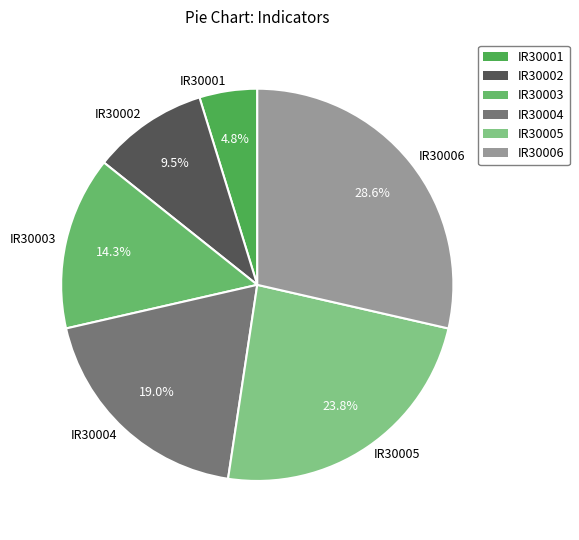

What is the largest slice in the pie chart?

IR30006